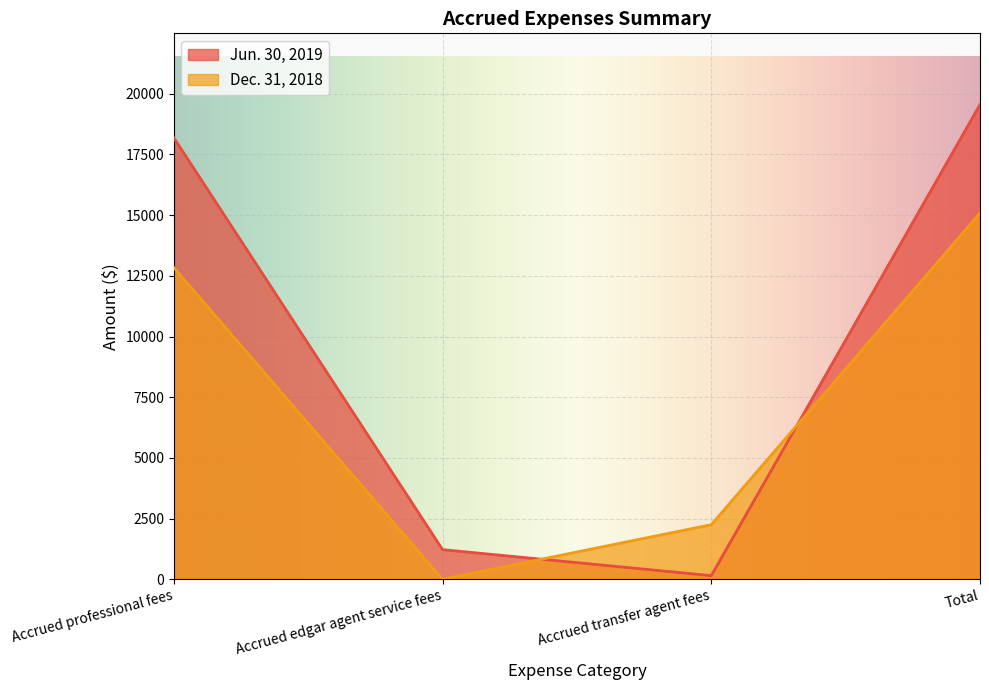

At which label is Jun. 30, 2019 closest to 9852?

Accrued professional fees